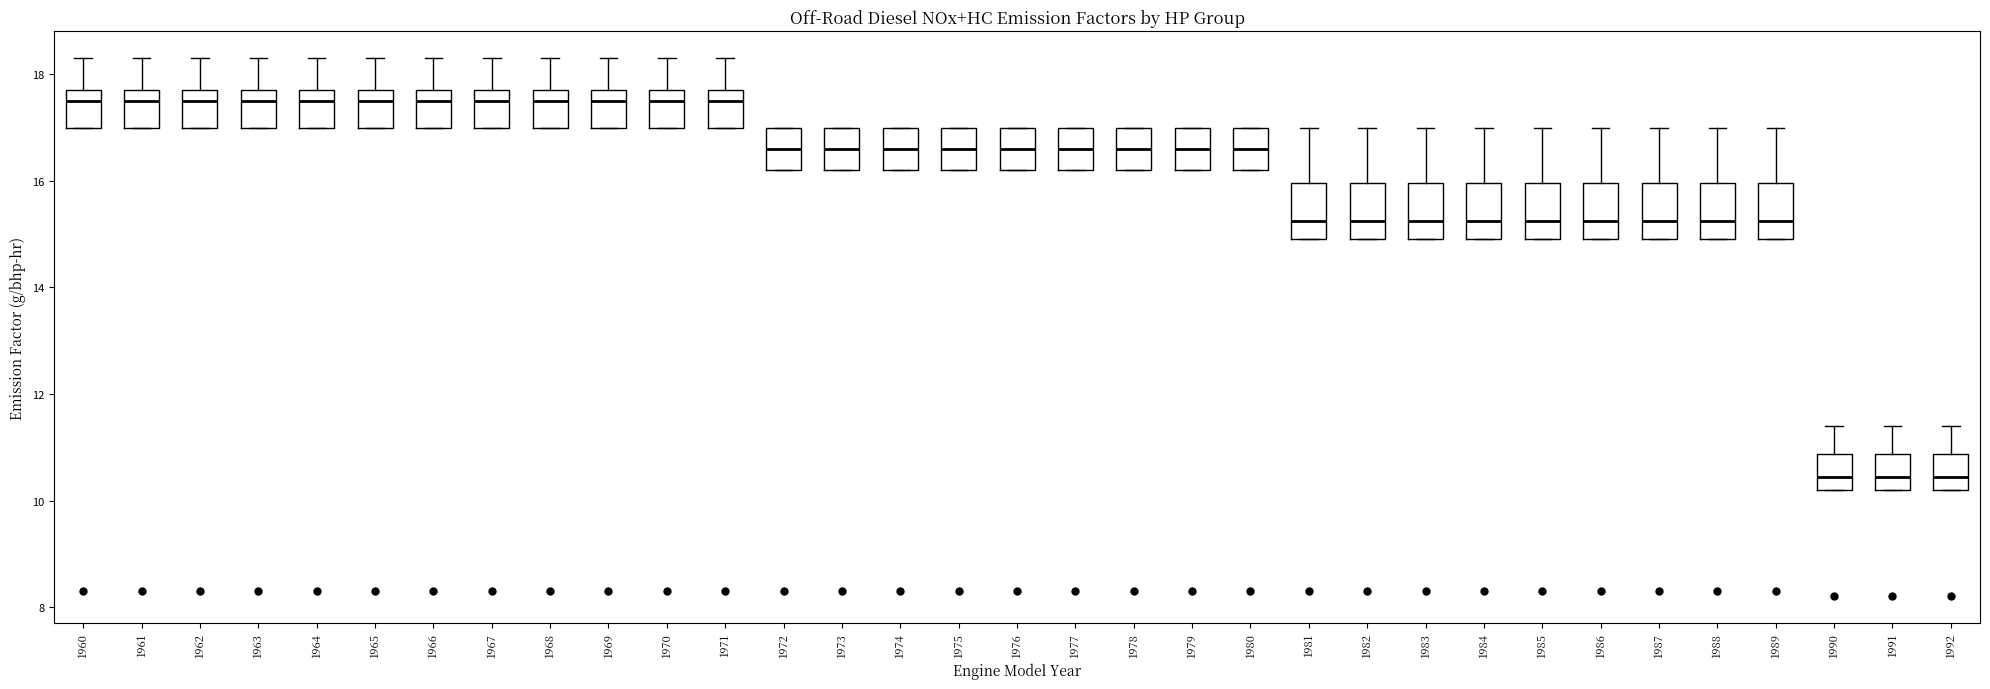

Reading left to right, transcribe this box plot: for each box, give where its median line is, the range the box spans, and where its two whiskers end, as read against the y-axis. The values are not printed on the chart, so give them approximately, as read against the axis.

1960: median 17.6, box 17.0 to 17.8, whiskers 17.0 to 18.4
1961: median 17.6, box 17.0 to 17.8, whiskers 17.0 to 18.4
1962: median 17.6, box 17.0 to 17.8, whiskers 17.0 to 18.4
1963: median 17.6, box 17.0 to 17.8, whiskers 17.0 to 18.4
1964: median 17.6, box 17.0 to 17.8, whiskers 17.0 to 18.4
1965: median 17.6, box 17.0 to 17.8, whiskers 17.0 to 18.4
1966: median 17.6, box 17.0 to 17.8, whiskers 17.0 to 18.4
1967: median 17.6, box 17.0 to 17.8, whiskers 17.0 to 18.4
1968: median 17.6, box 17.0 to 17.8, whiskers 17.0 to 18.4
1969: median 17.6, box 17.0 to 17.8, whiskers 17.0 to 18.4
1970: median 17.6, box 17.0 to 17.8, whiskers 17.0 to 18.4
1971: median 17.6, box 17.0 to 17.8, whiskers 17.0 to 18.4
1972: median 16.6, box 16.2 to 17.0, whiskers 16.2 to 17.0
1973: median 16.6, box 16.2 to 17.0, whiskers 16.2 to 17.0
1974: median 16.6, box 16.2 to 17.0, whiskers 16.2 to 17.0
1975: median 16.6, box 16.2 to 17.0, whiskers 16.2 to 17.0
1976: median 16.6, box 16.2 to 17.0, whiskers 16.2 to 17.0
1977: median 16.6, box 16.2 to 17.0, whiskers 16.2 to 17.0
1978: median 16.6, box 16.2 to 17.0, whiskers 16.2 to 17.0
1979: median 16.6, box 16.2 to 17.0, whiskers 16.2 to 17.0
1980: median 16.6, box 16.2 to 17.0, whiskers 16.2 to 17.0
1981: median 15.2, box 15.0 to 16.0, whiskers 15.0 to 17.0
1982: median 15.2, box 15.0 to 16.0, whiskers 15.0 to 17.0
1983: median 15.2, box 15.0 to 16.0, whiskers 15.0 to 17.0
1984: median 15.2, box 15.0 to 16.0, whiskers 15.0 to 17.0
1985: median 15.2, box 15.0 to 16.0, whiskers 15.0 to 17.0
1986: median 15.2, box 15.0 to 16.0, whiskers 15.0 to 17.0
1987: median 15.2, box 15.0 to 16.0, whiskers 15.0 to 17.0
1988: median 15.2, box 15.0 to 16.0, whiskers 15.0 to 17.0
1989: median 15.2, box 15.0 to 16.0, whiskers 15.0 to 17.0
1990: median 10.4, box 10.2 to 10.8, whiskers 10.2 to 11.4
1991: median 10.4, box 10.2 to 10.8, whiskers 10.2 to 11.4
1992: median 10.4, box 10.2 to 10.8, whiskers 10.2 to 11.4